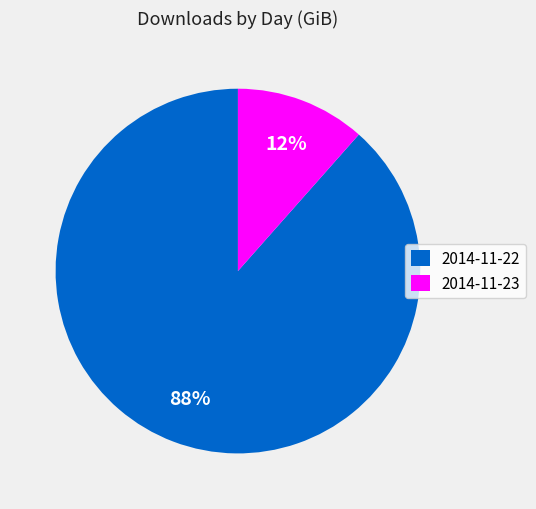

Is 2014-11-23 the majority of the pie?

No